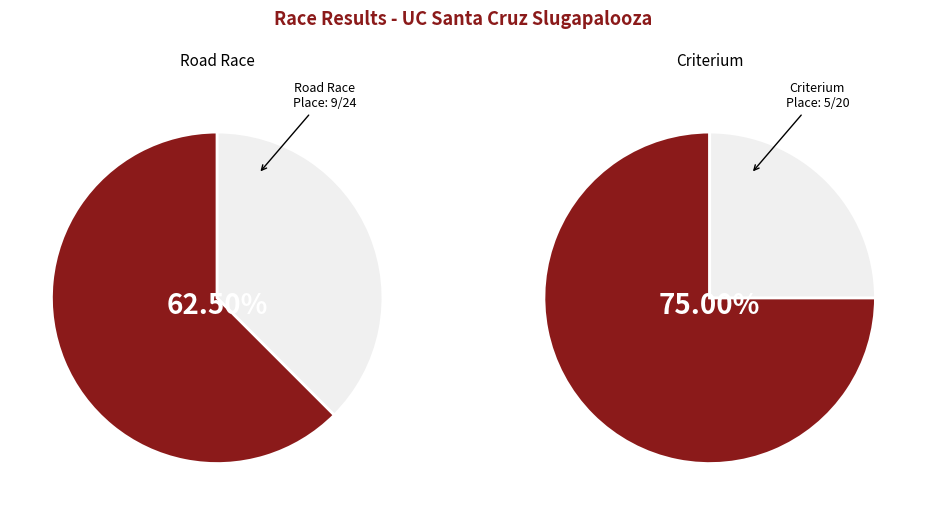

Count the number of slices in the pie.

2